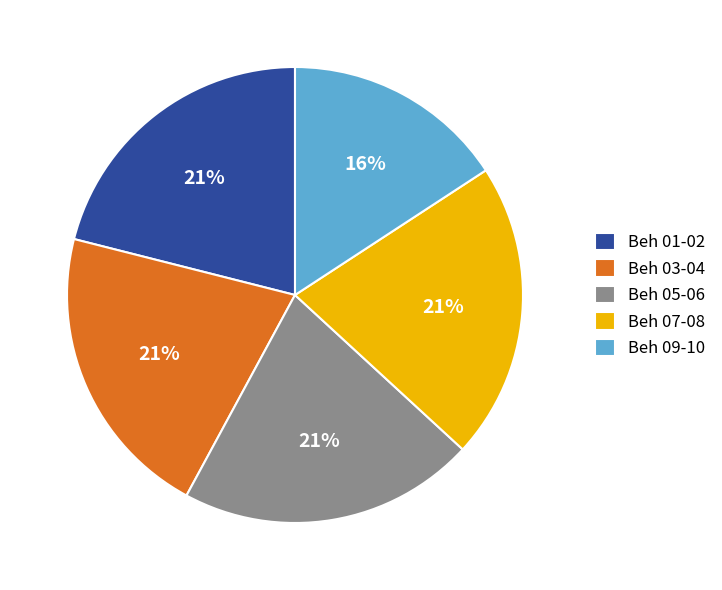

Does any single category account for the majority?

No